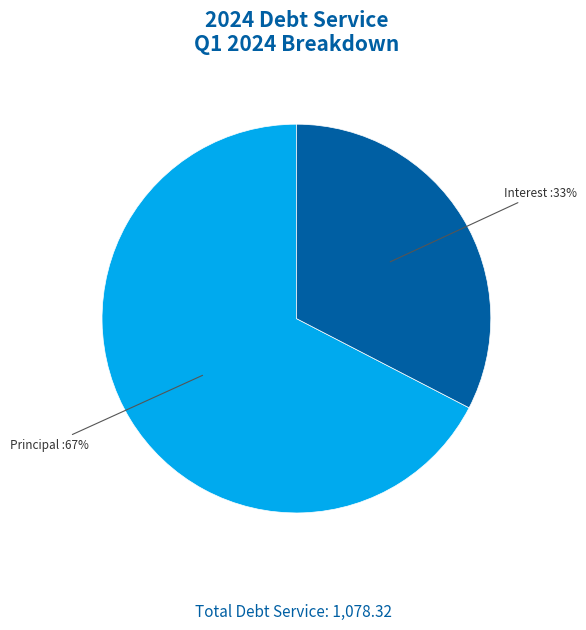

How many slices are in this pie chart?

2